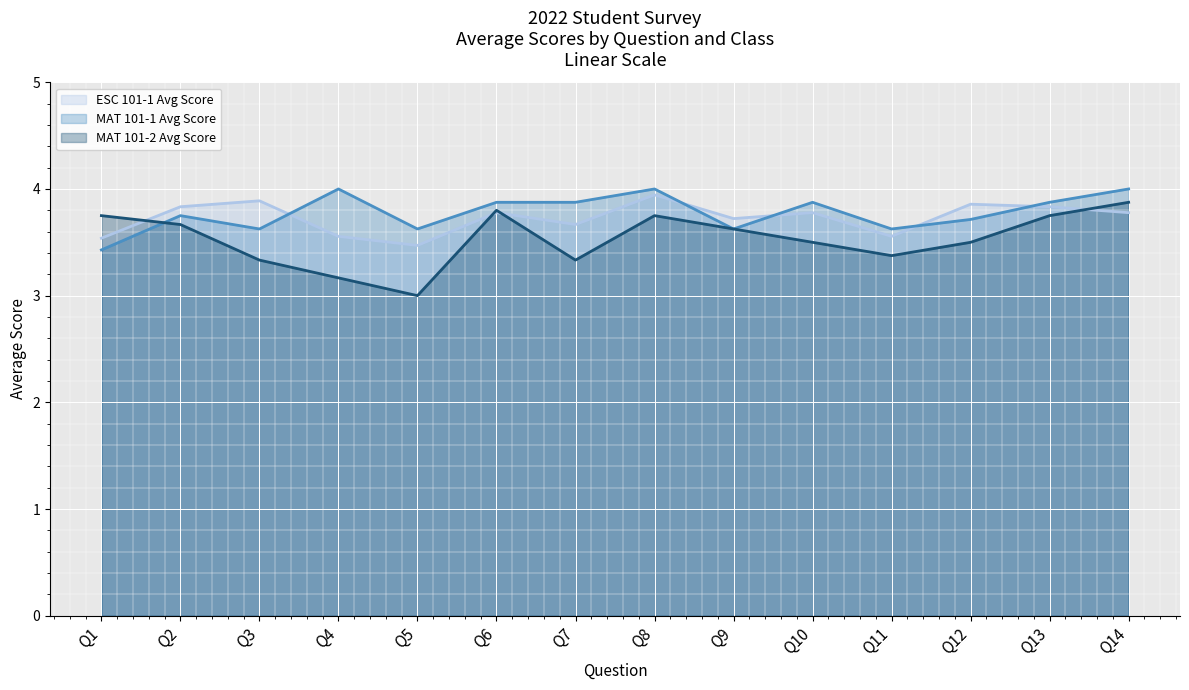

Rank the series at Q9 from highest to lowest value.

ESC 101-1 Avg Score, MAT 101-1 Avg Score, MAT 101-2 Avg Score